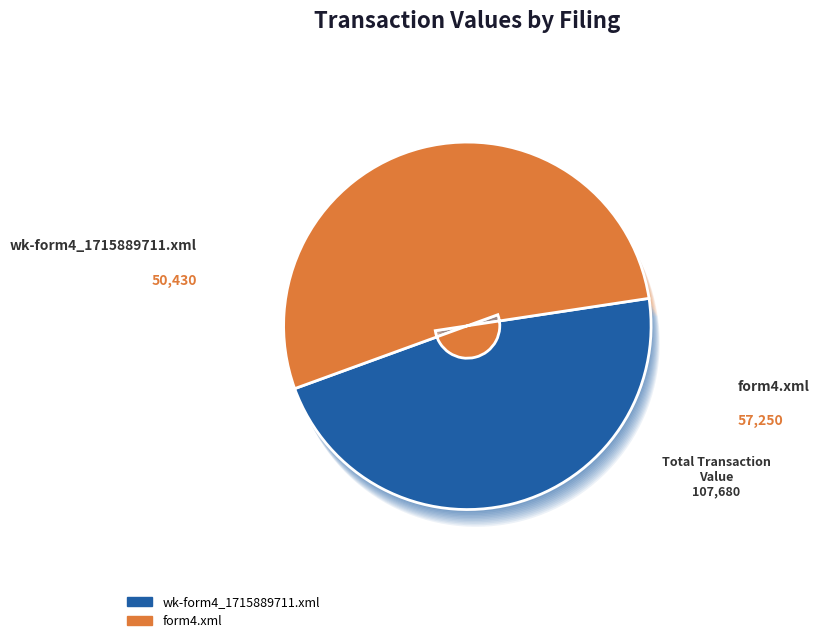

To the nearest percent, what is the difference between the wk-form4_1715889711.xml and form4.xml slice percentages?

6%